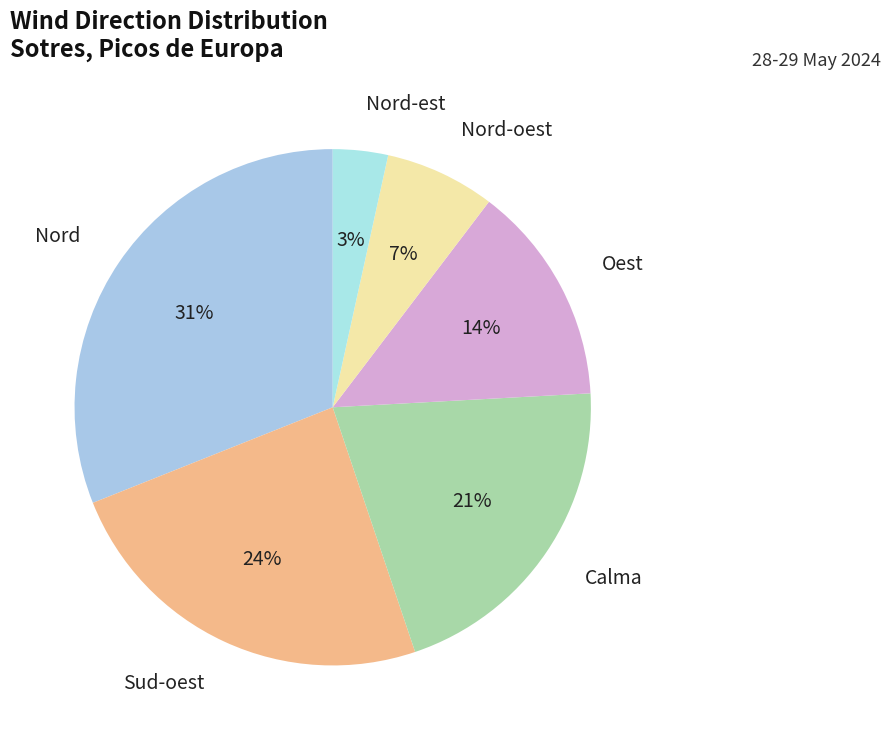

Count the number of slices in the pie.

6